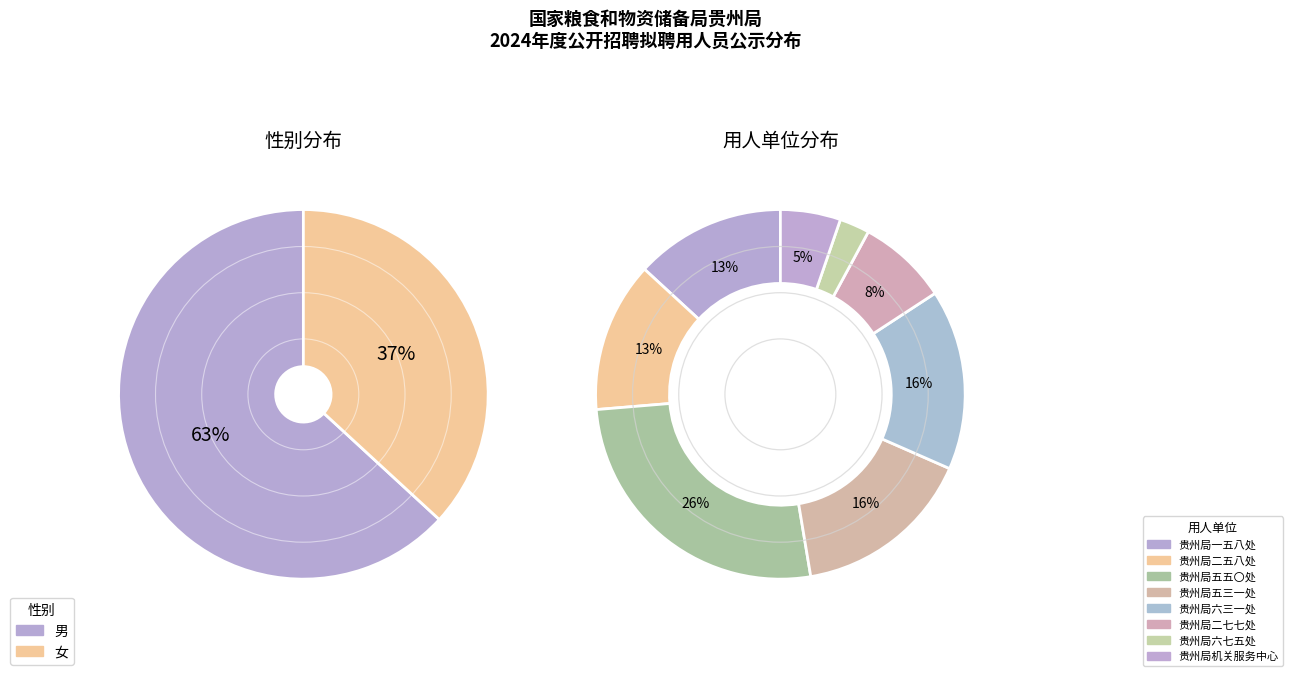

How many segments does this pie chart have?

2